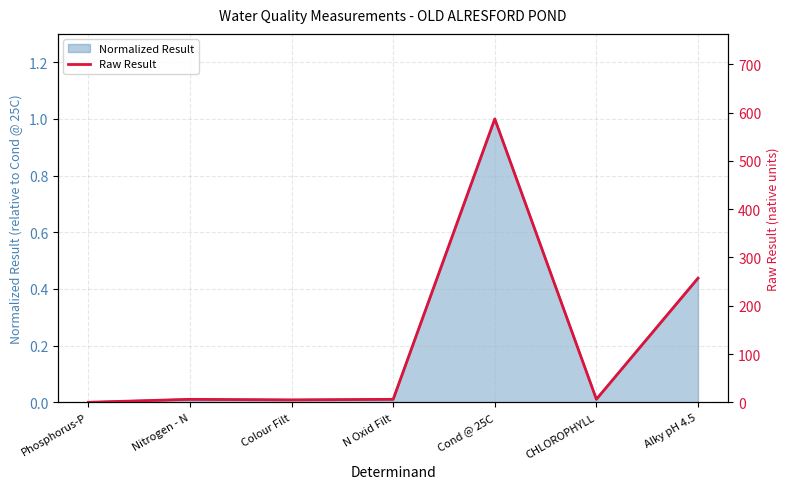

The chart shows a value of 0.0 at Phosphorus-P. True or false?

True